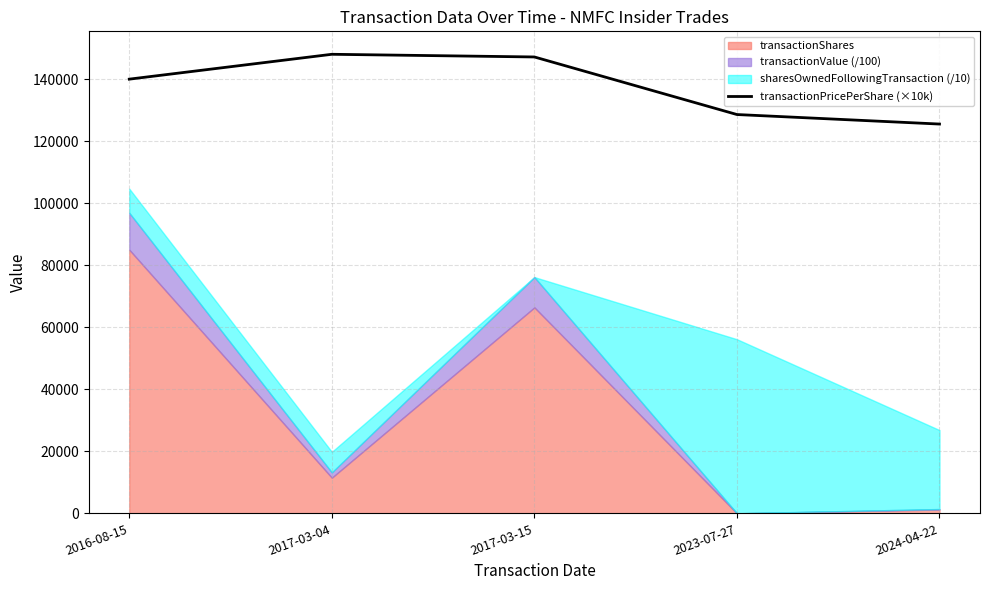

At which label is transactionPricePerShare (×10k) closest to 136778?

2016-08-15